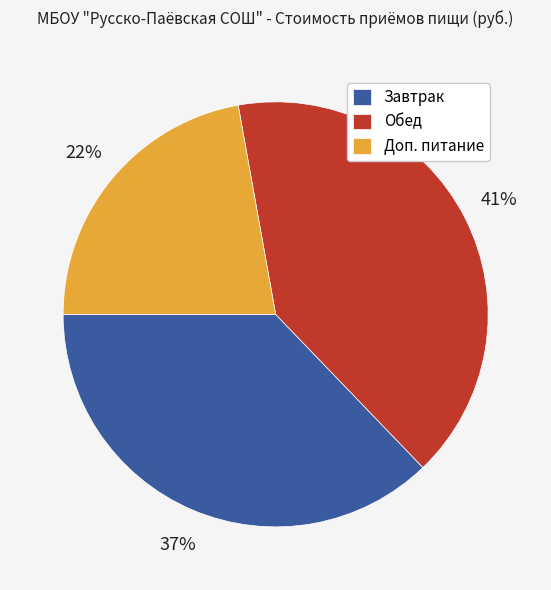

Do Обед and Завтрак together represent more than half of the pie?

Yes